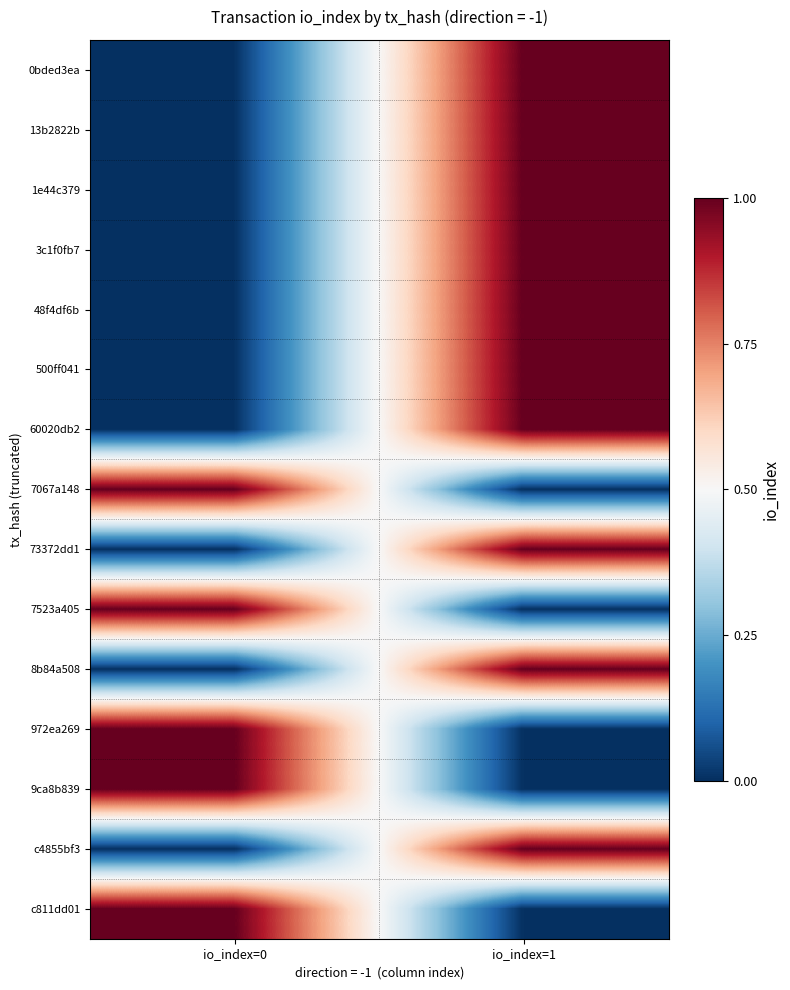

Which has a higher value, io_index=1 or io_index=0?

io_index=1